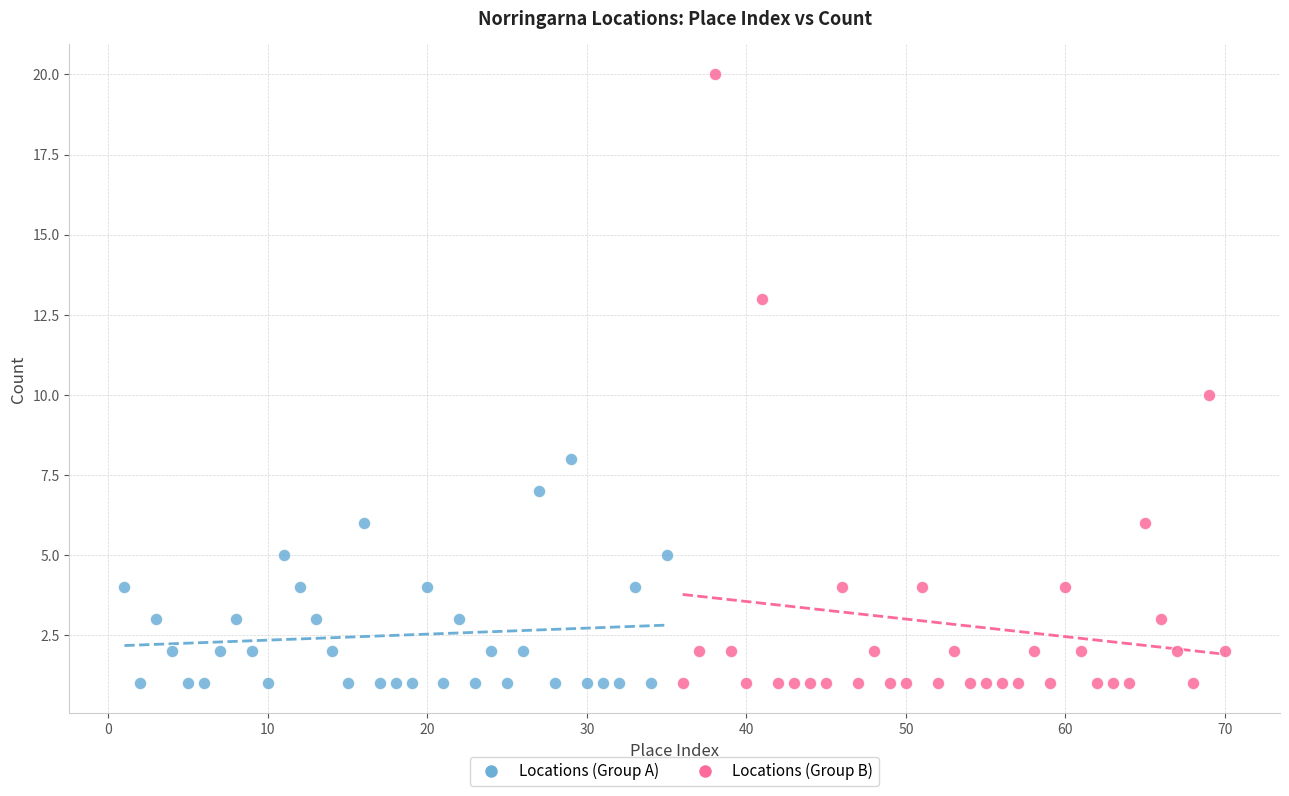

Which series has the largest Y range (max minus min)?

Locations (Group B)